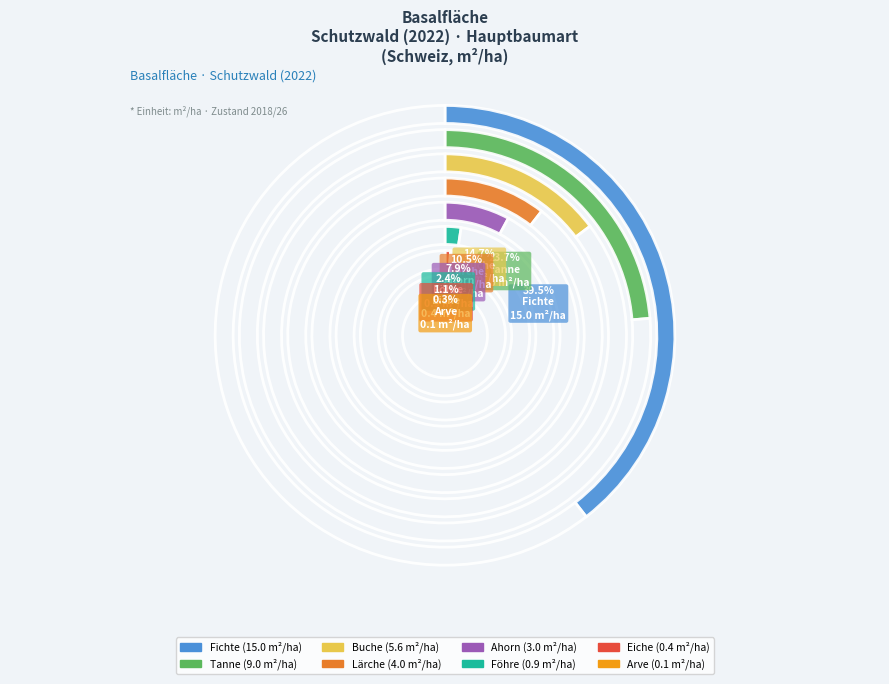

Which category has the smallest portion of the pie?

Arve